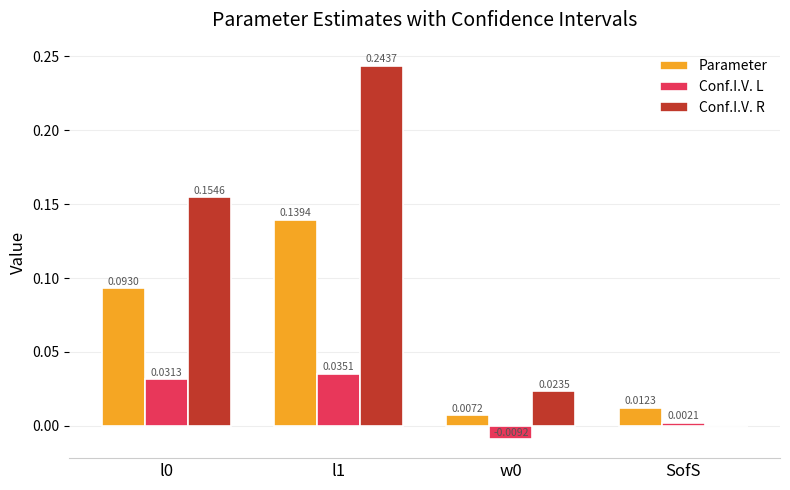

Between l0 and w0, which series saw the biggest shift?

Conf.I.V. R